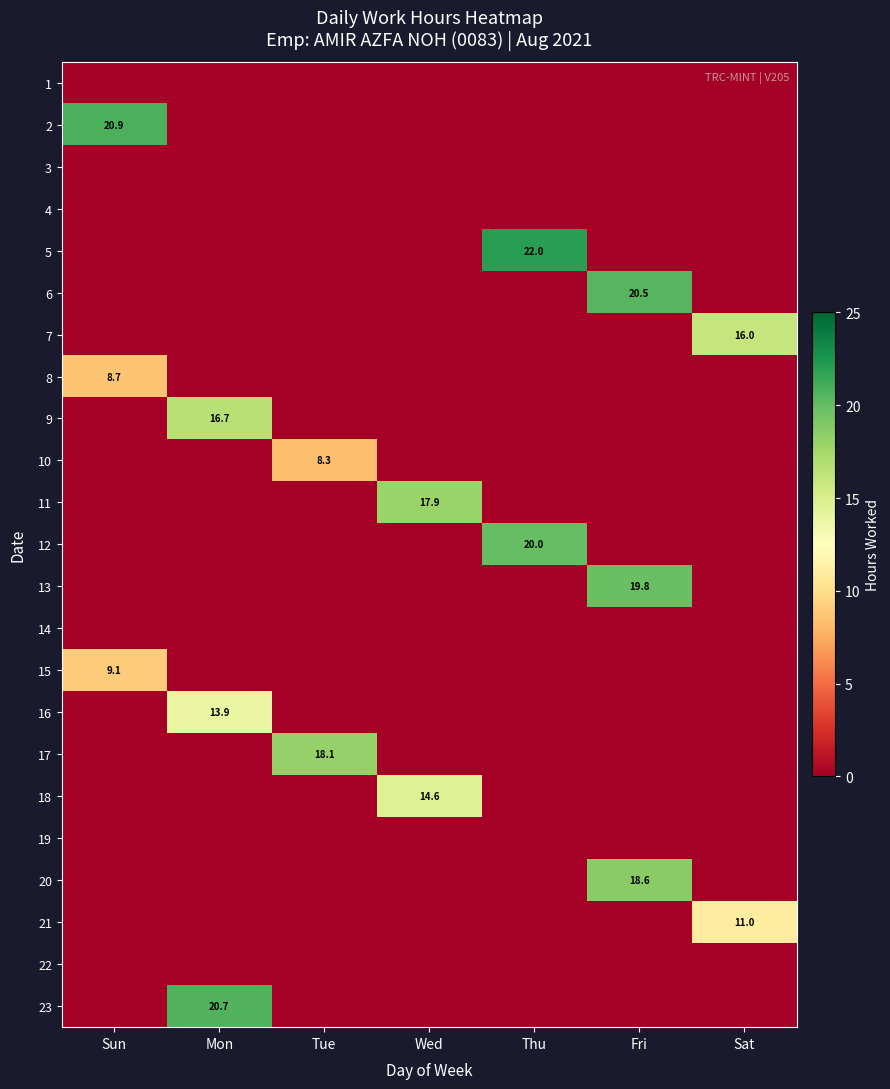

Is it true that 12 equals 31.3 at Thu?

False